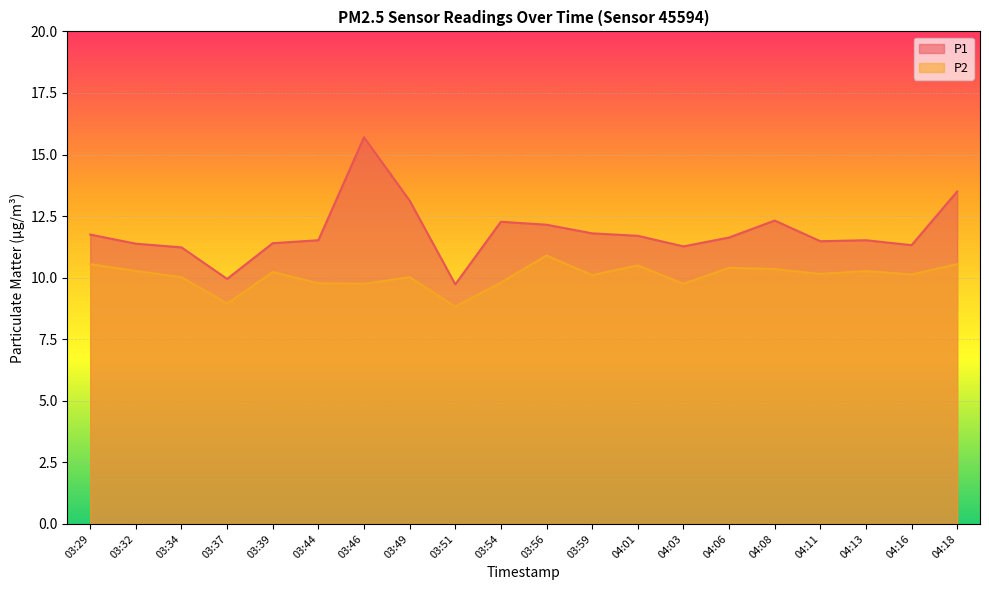

At which category does P1 reach its first local peak?

03:46